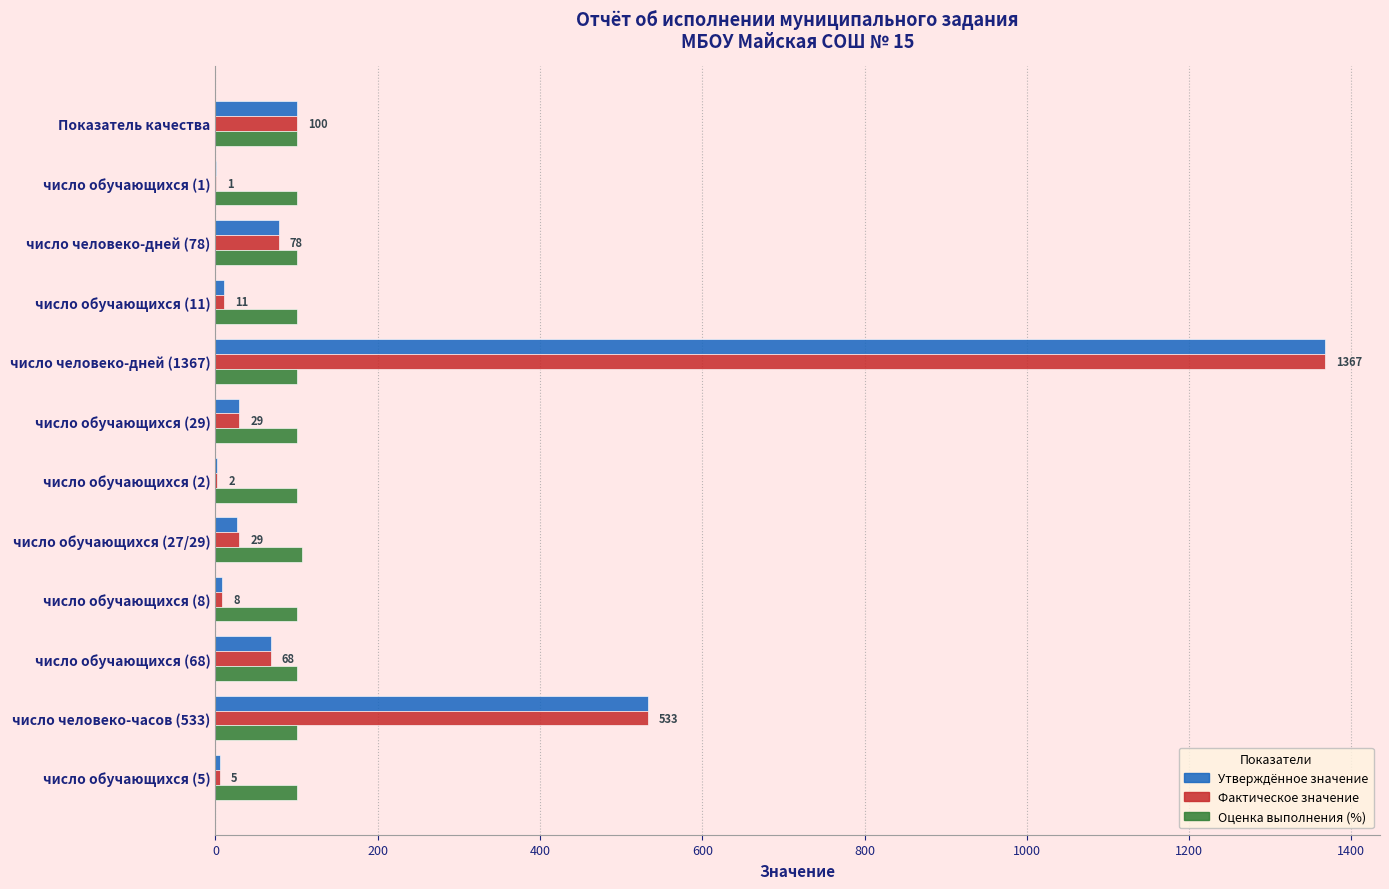

True or false: Оценка выполнения (%) has a value of 100 at число человеко-дней (1367).

True